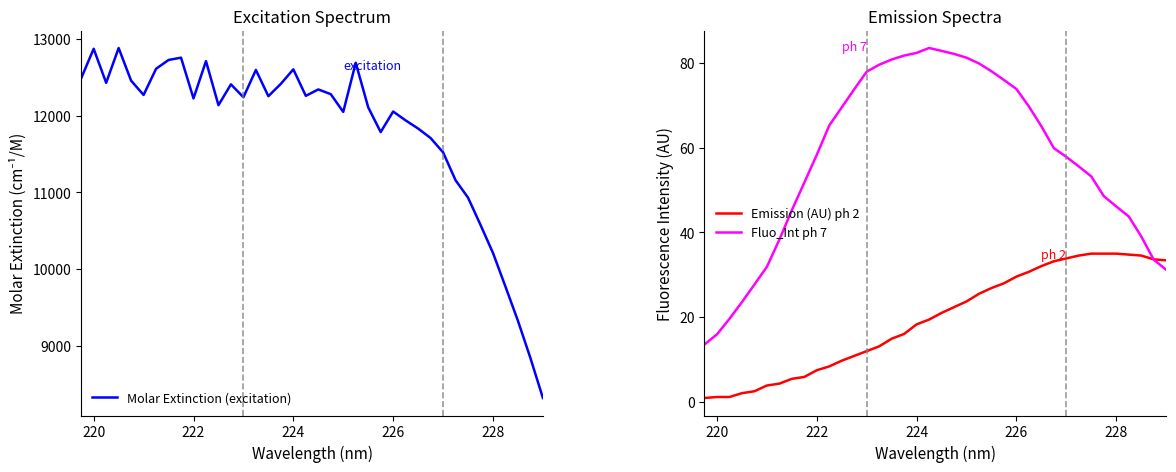

The Fluo_Int ph 7 series shows 58.3 at 222. True or false?

True